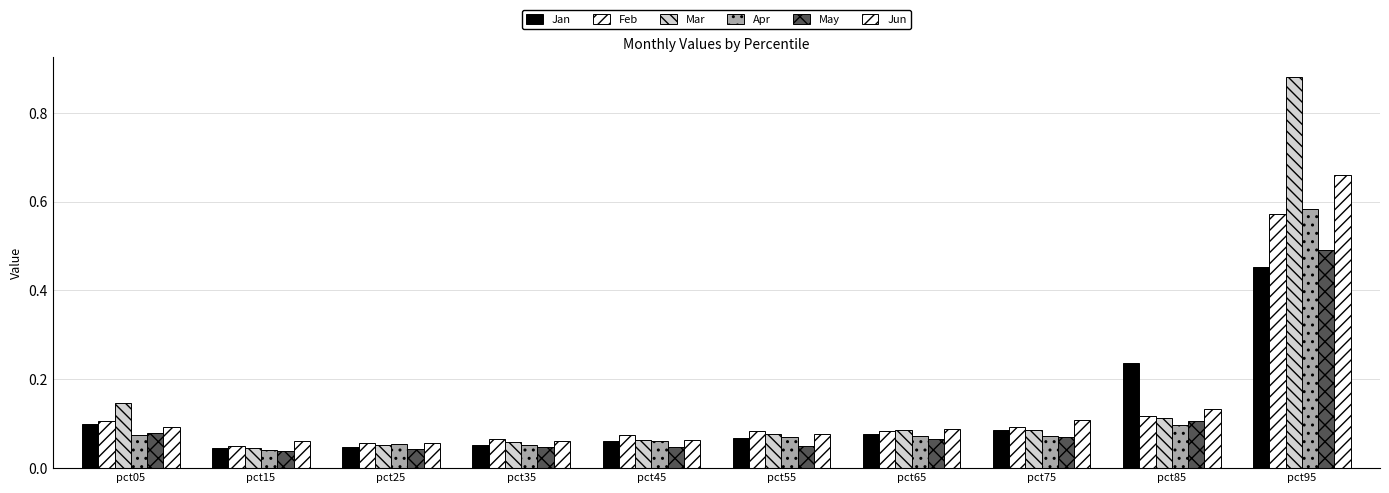

Which series has the largest total across all categories?

Mar